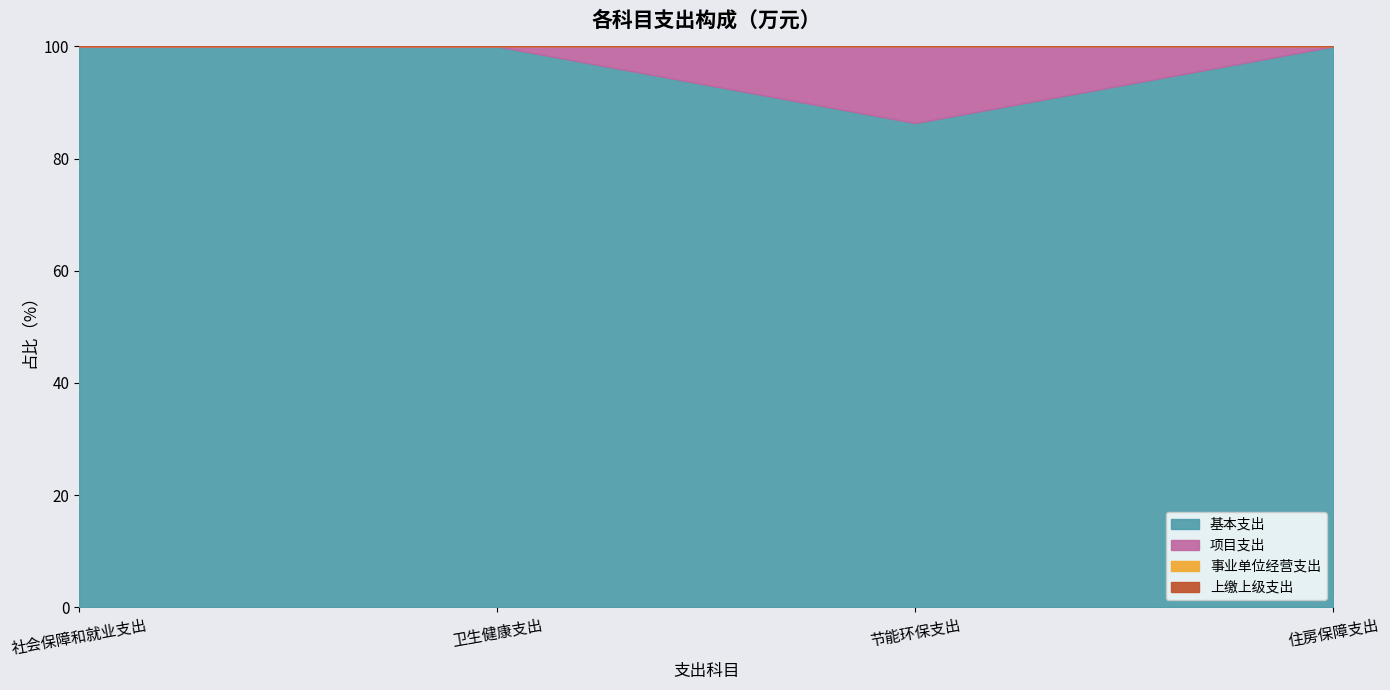

True or false: 事业单位经营支出 and 基本支出 cross at least once.

False